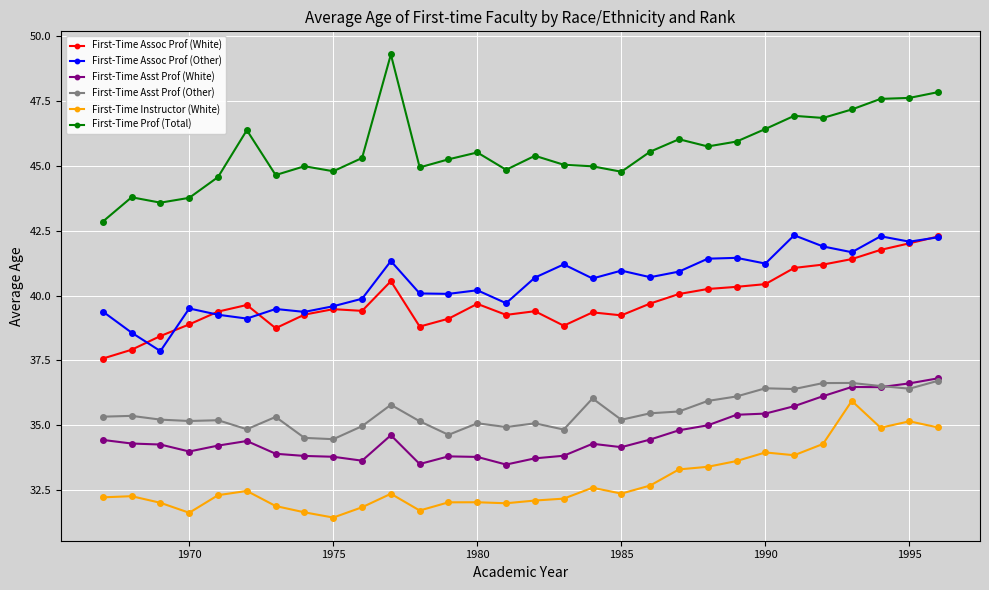

In First-Time Asst Prof (Other), how many points are higher than both neighbors (excluding endpoints)?

9